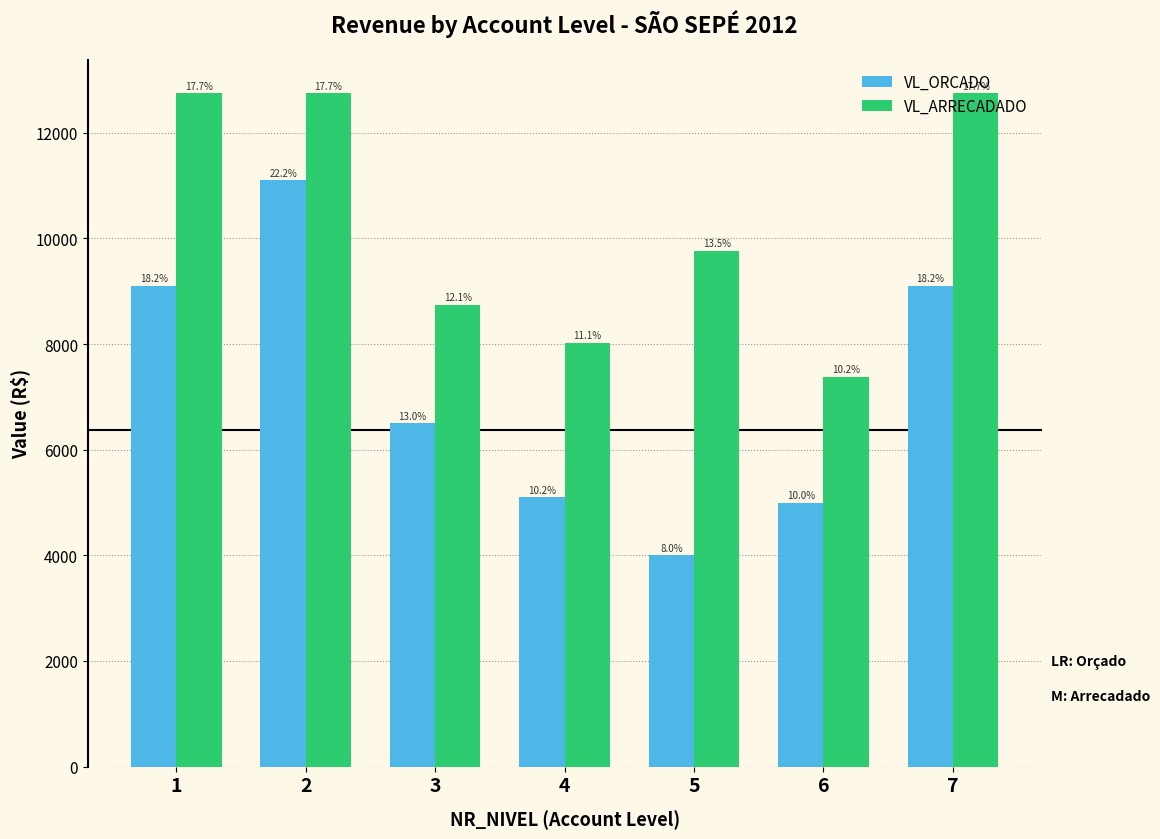

What are all the series names shown in the legend?

VL_ORCADO, VL_ARRECADADO